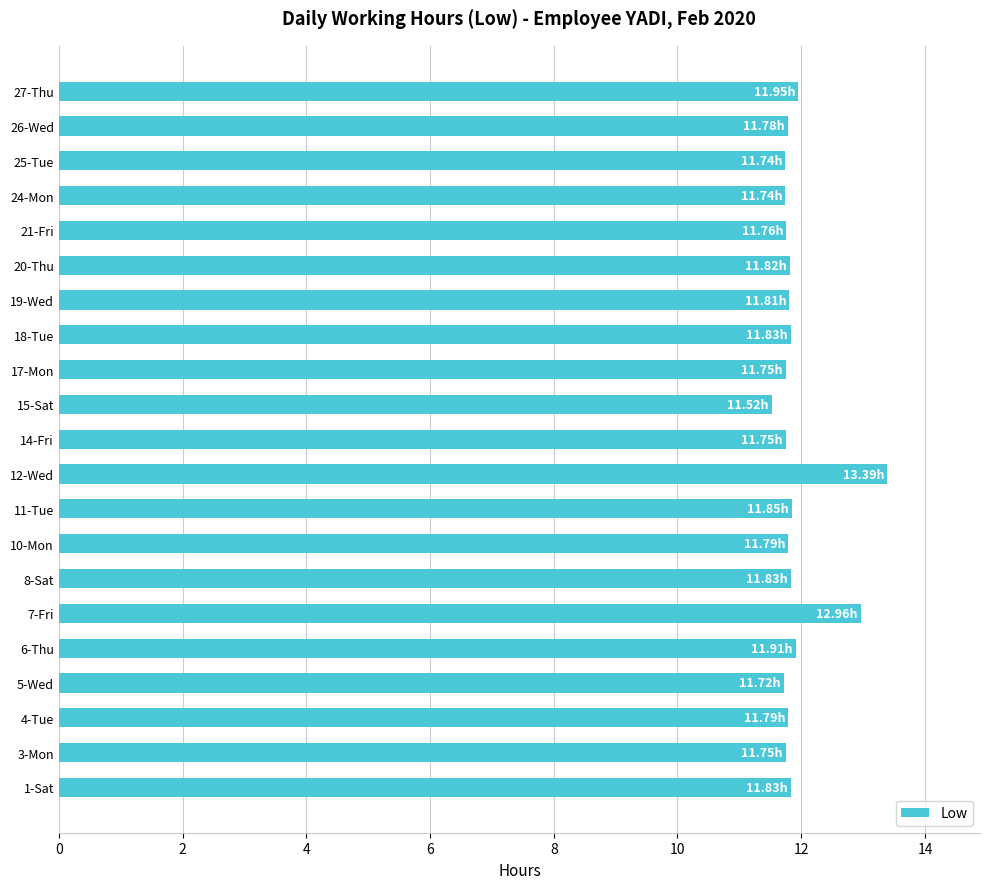

Count the number of data series in this chart.

1